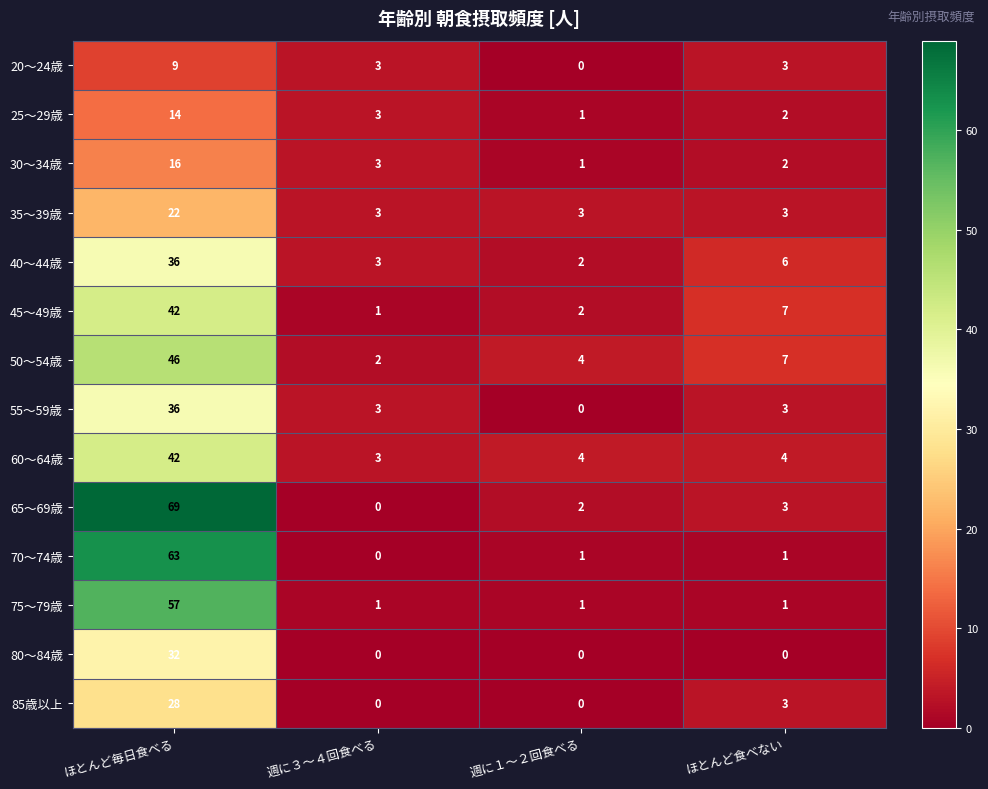

Between ほとんど毎日食べる and 週に１～２回食べる, which series saw the biggest shift?

65～69歳